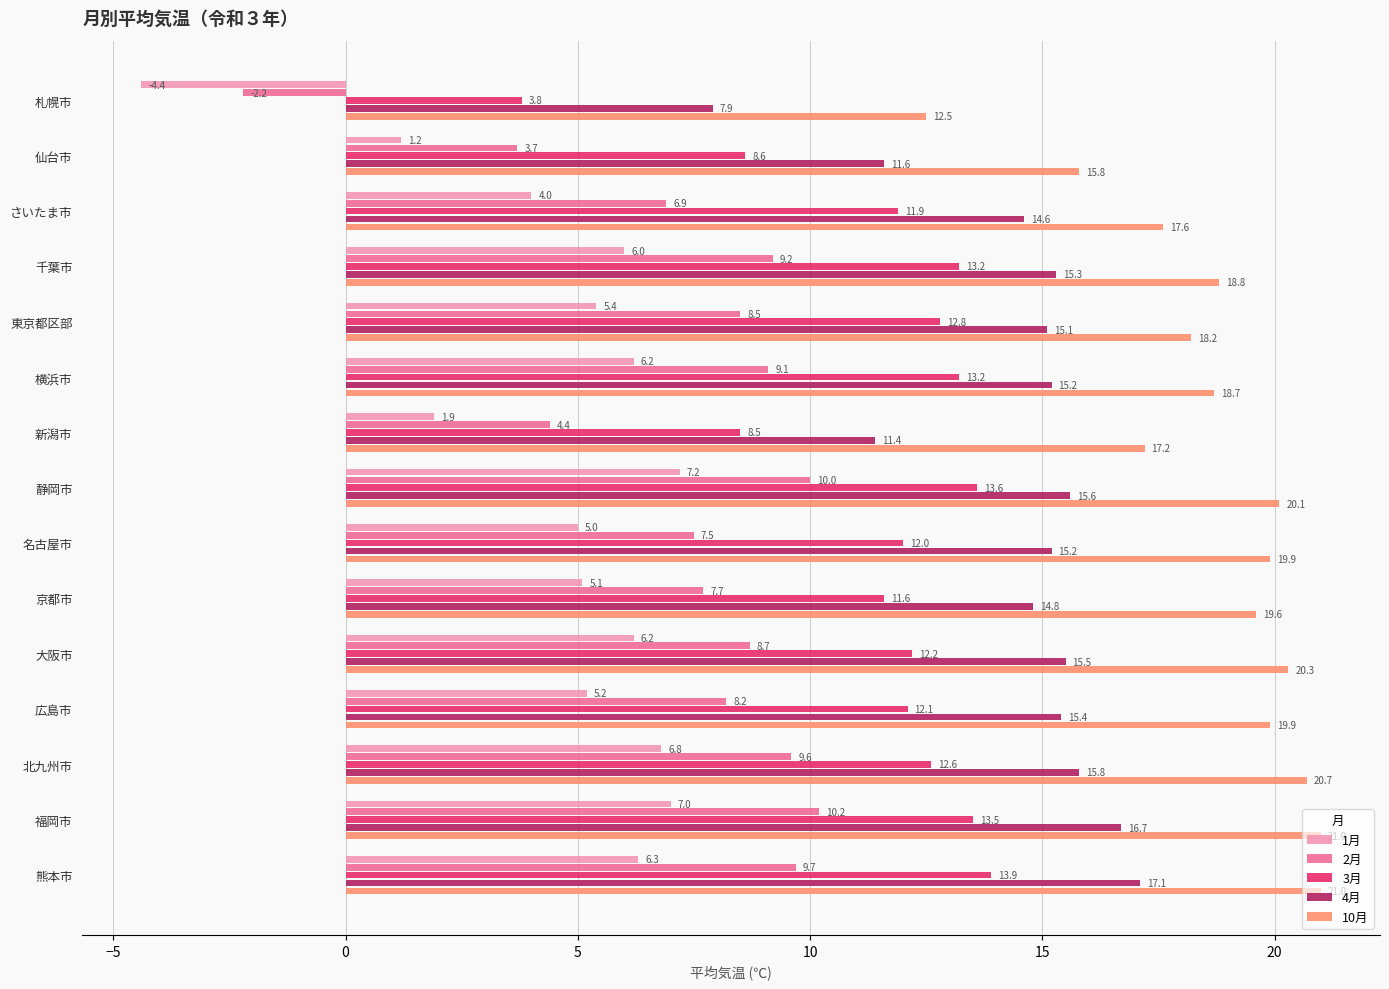

The value of 4月 at 東京都区部 is 15.1. True or false?

True